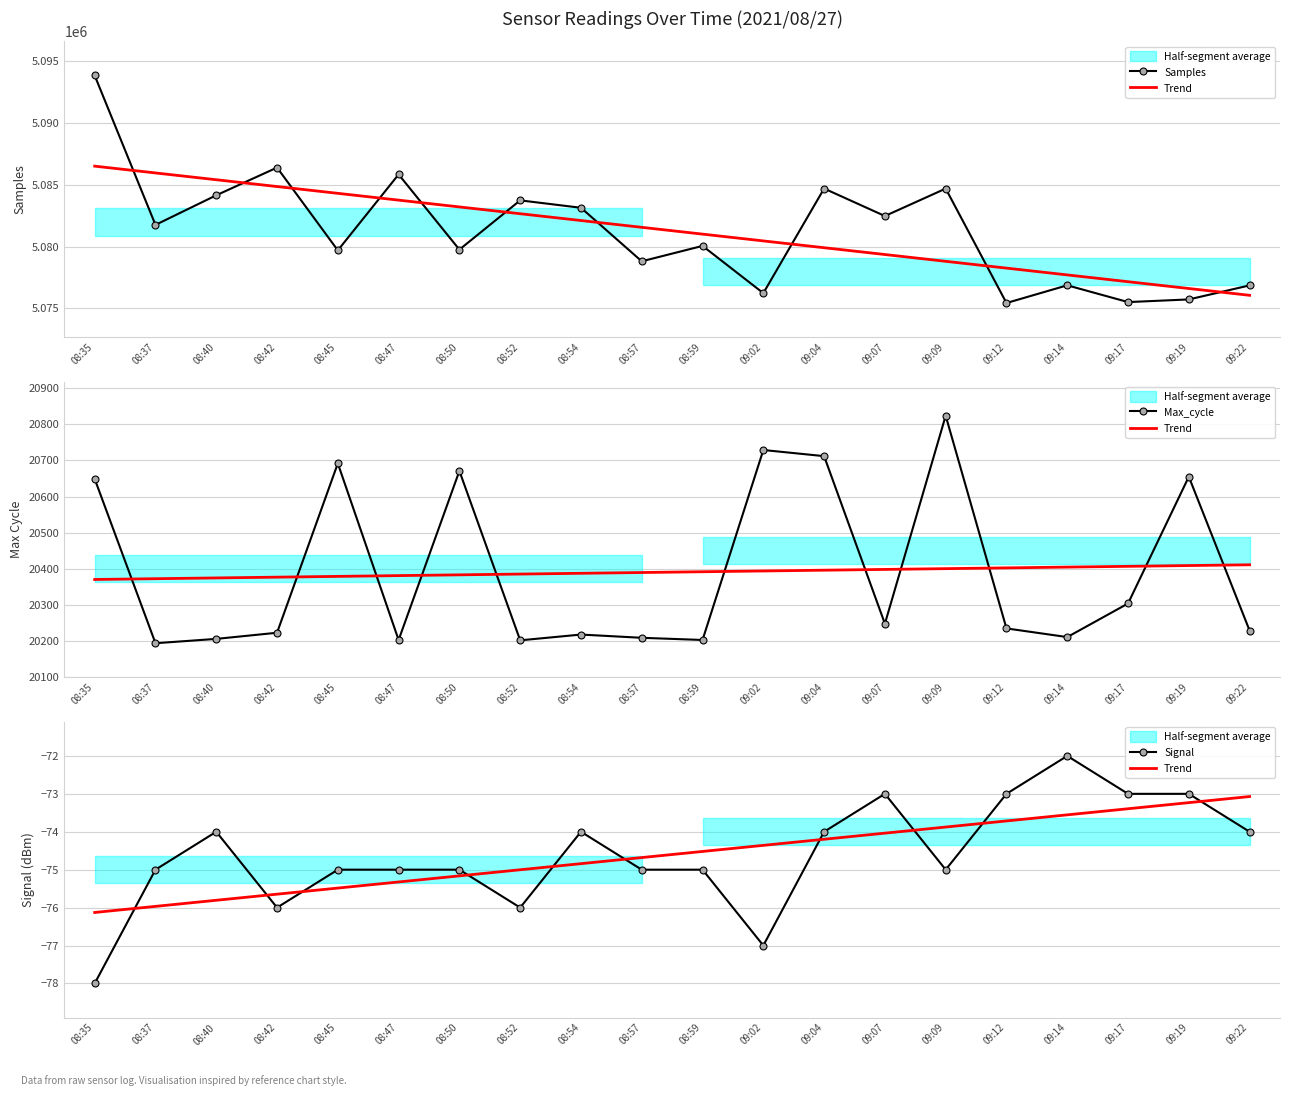

Which series has the largest total across all categories?

Samples